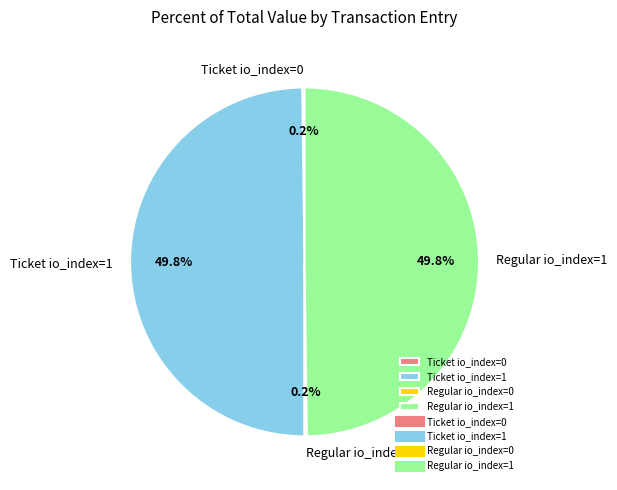

To the nearest percent, what is the difference between the largest and smallest slice percentages?

50%